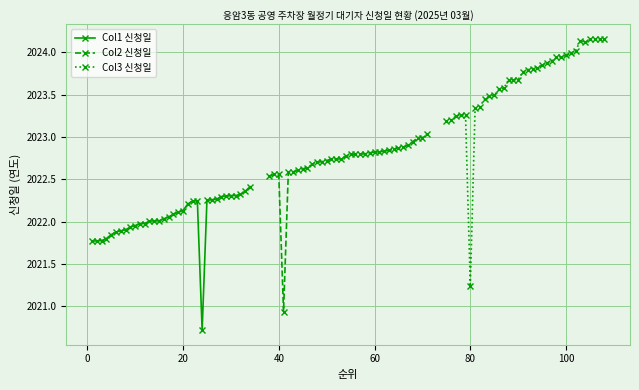

Which series has the largest range (max minus min)?

Col3 신청일